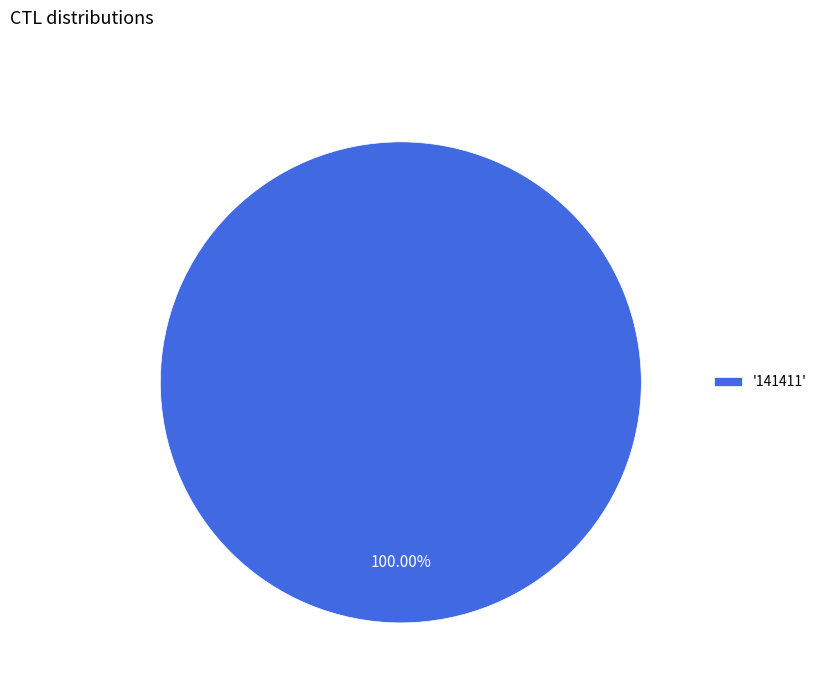

Rank the categories by value from lowest to highest.

'141411'